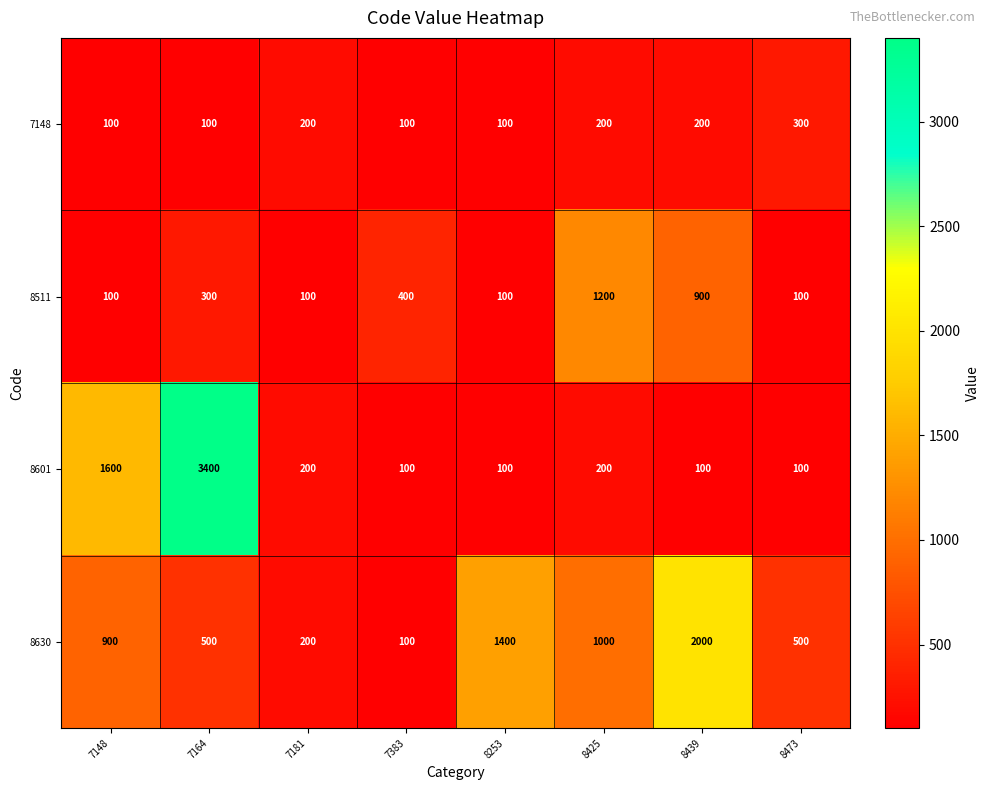

Which series has the largest total across all categories?

8630